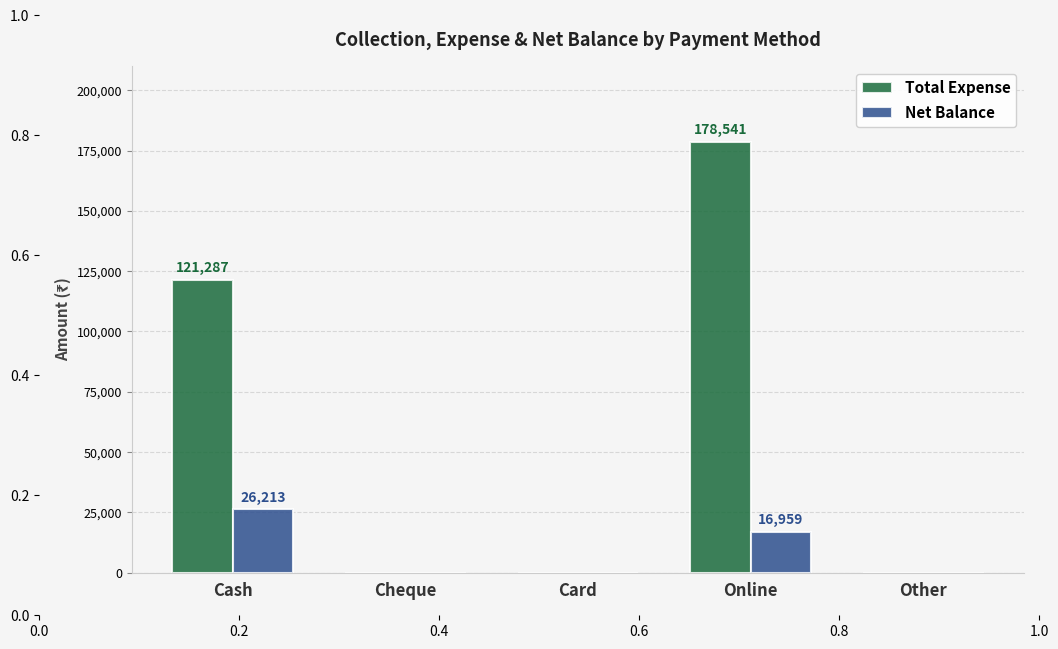

How many data points in Total Expense are above 0?

2